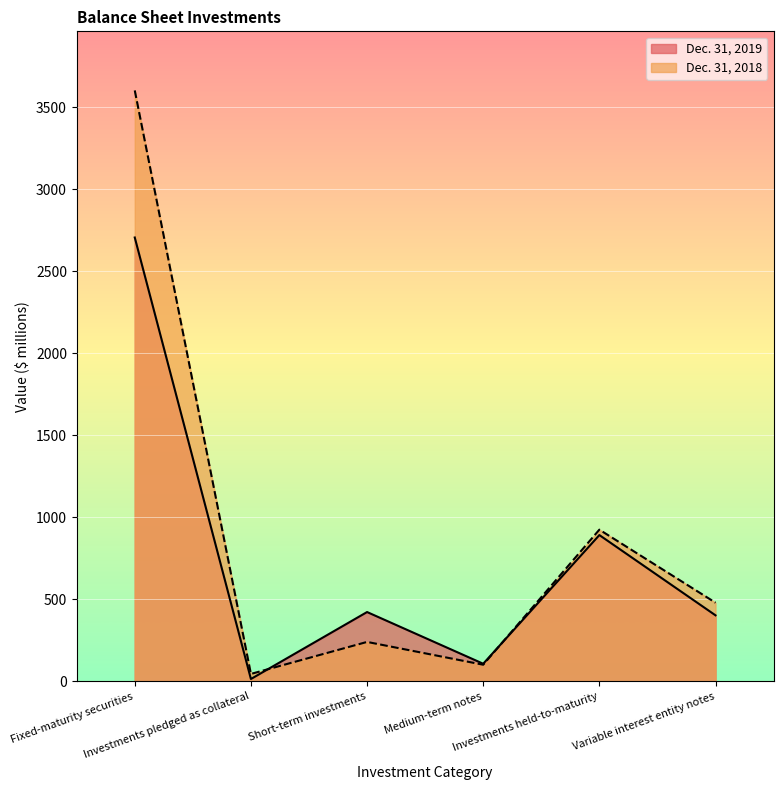

How many lines are shown in the chart?

2